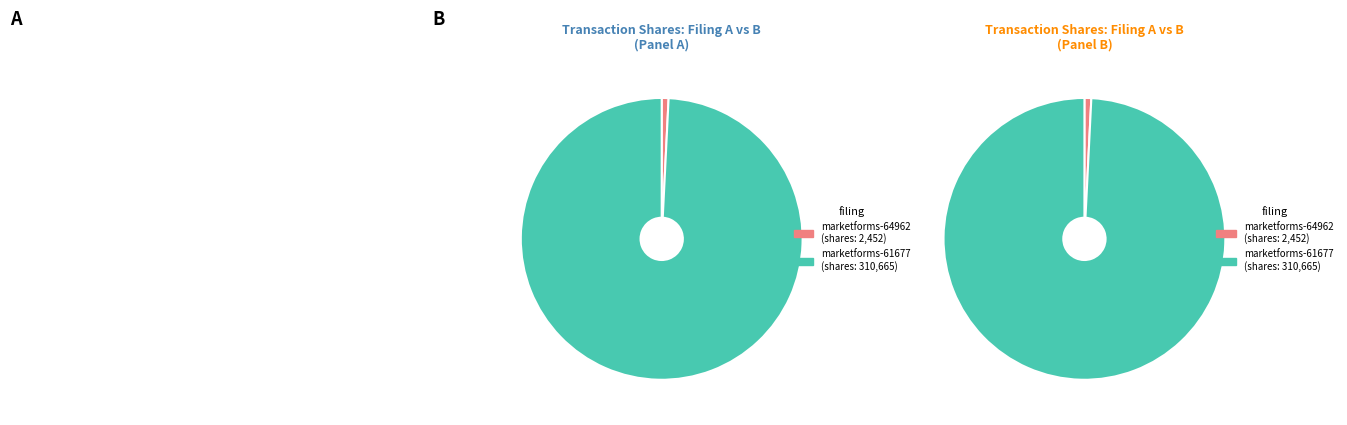

To the nearest percent, what is the difference between the marketforms-64962.xml and marketforms-61677.xml slice percentages?

98%